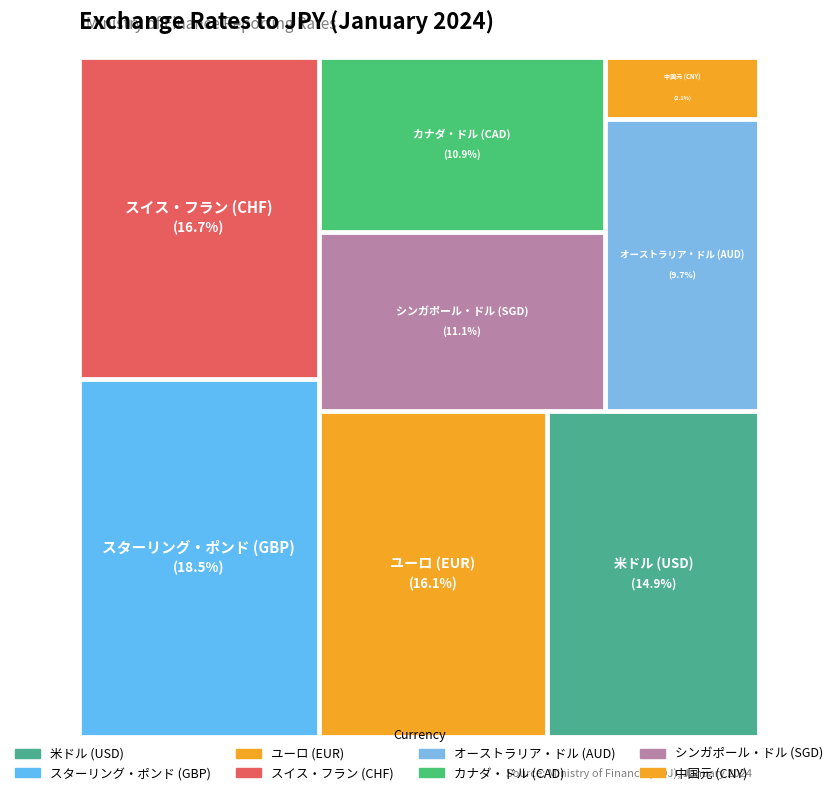

Do スイス・フラン (CHF) and ユーロ (EUR) together represent more than half of the pie?

No